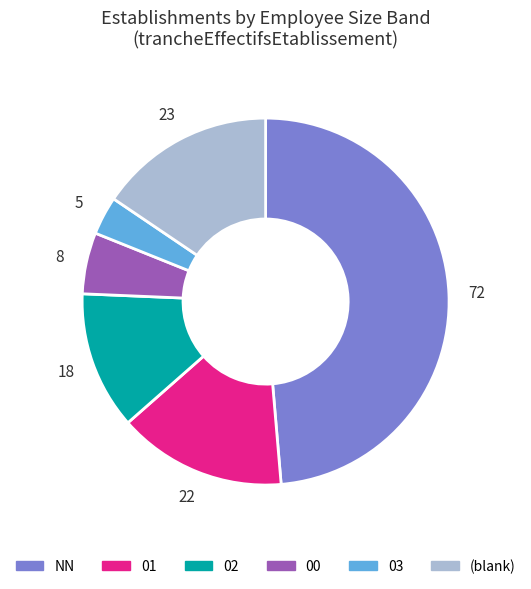

How many segments does this pie chart have?

6